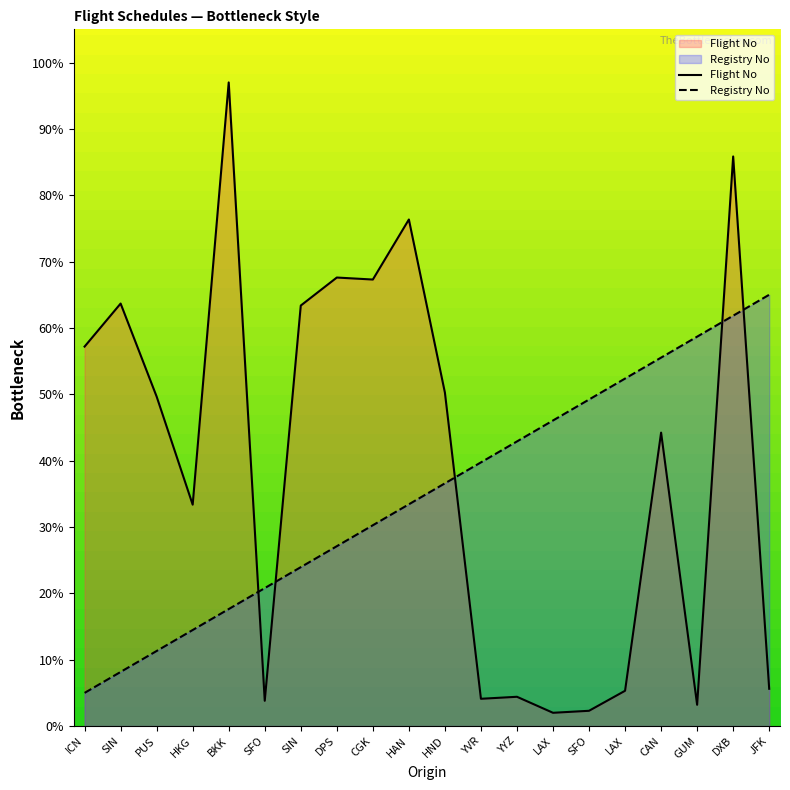

Where does the Flight No series first go above 49?

ICN